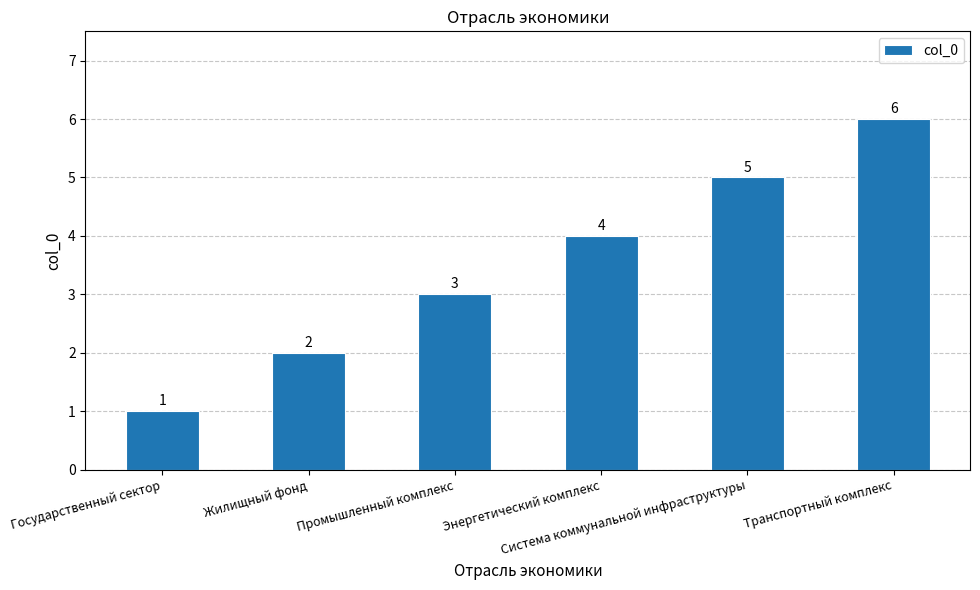

At which label is the value closest to 3?

Промышленный комплекс